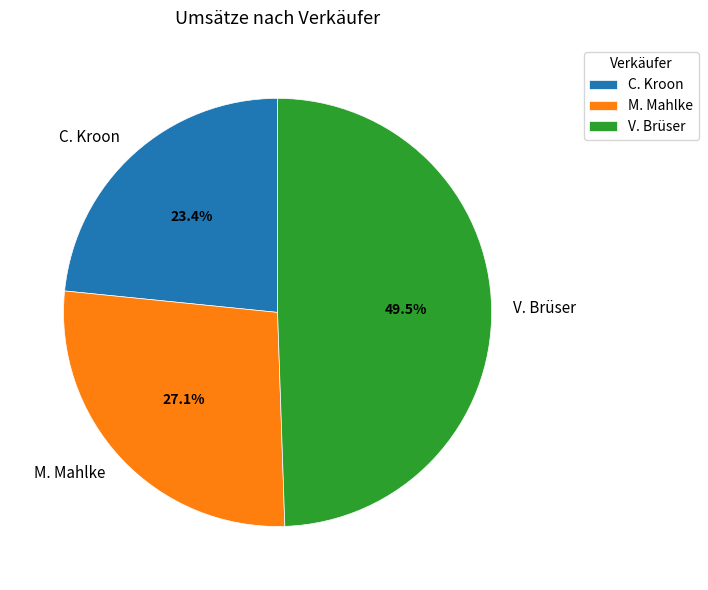

Combined, do C. Kroon and V. Brüser account for over 50%?

Yes